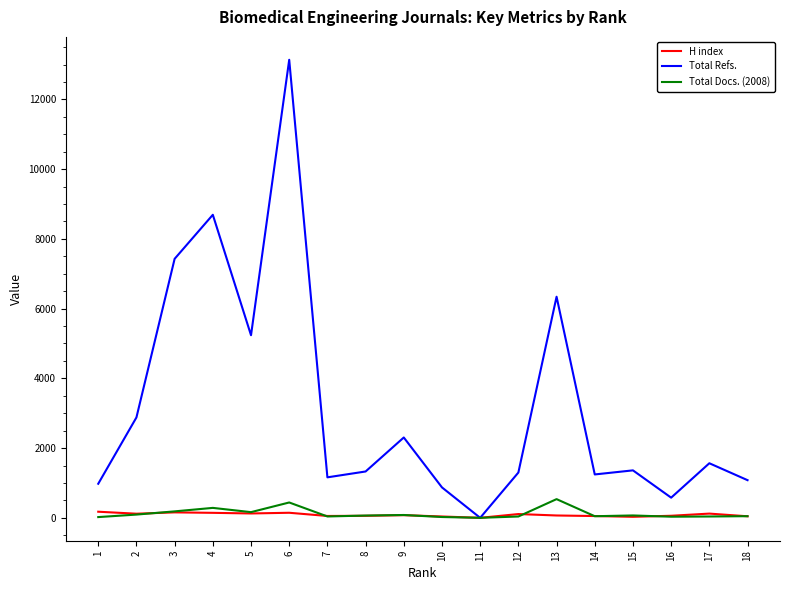

What is the spread (max minus min) of values at 1?

956